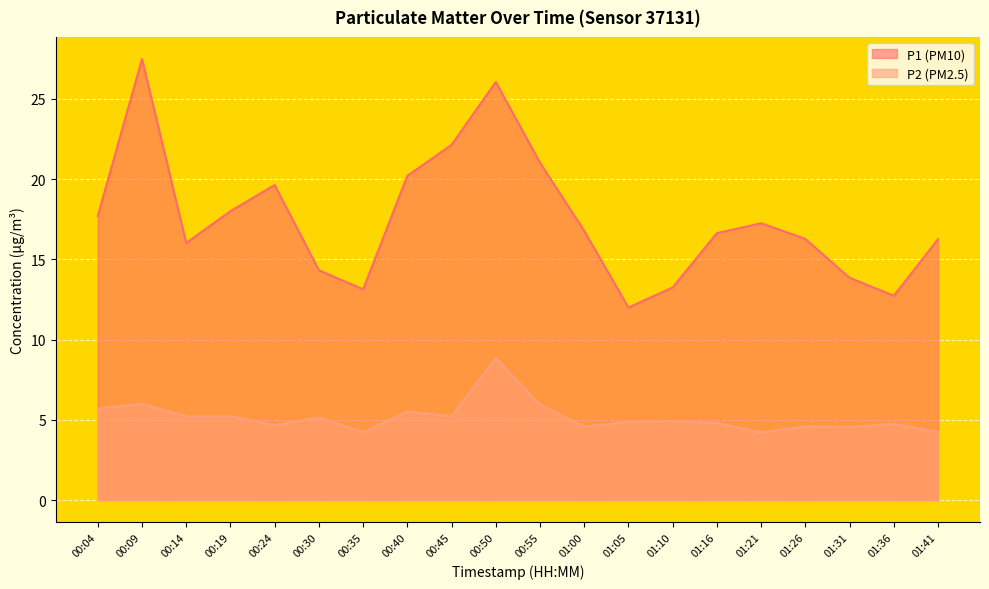

How many lines are shown in the chart?

2